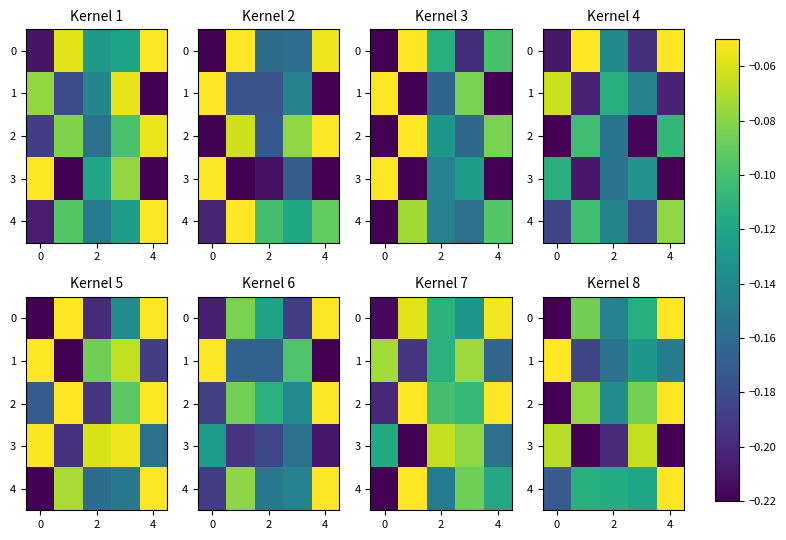

How many categories are shown in the chart?

5